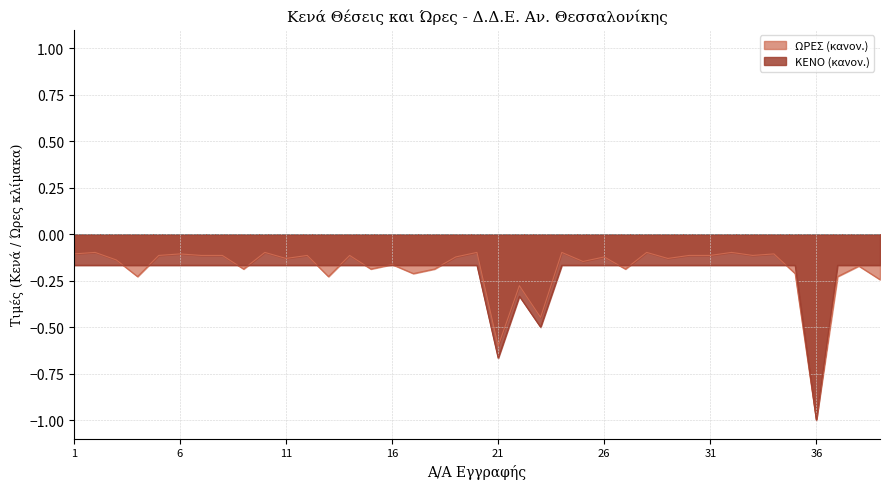

Which series has the widest spread of values?

ΩΡΕΣ (κανον.)